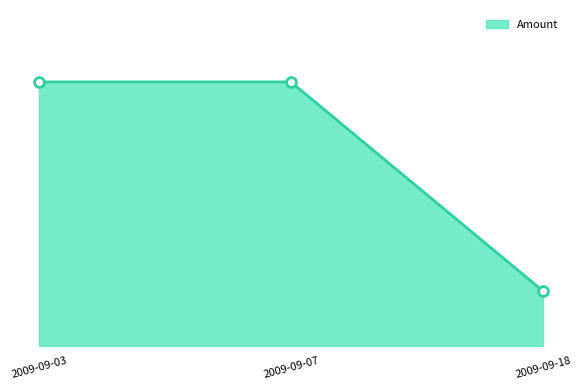

Which has a higher value, 2009-09-18 or 2009-09-07?

2009-09-07